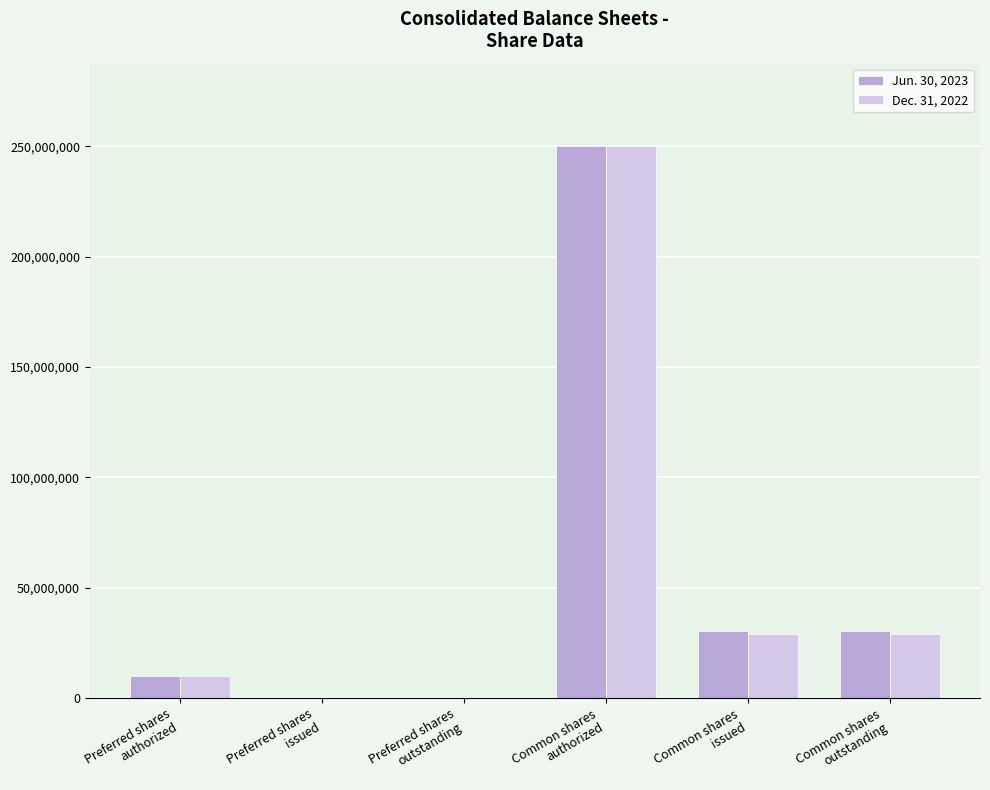

The Jun. 30, 2023 series shows 250000000 at Common shares
authorized. True or false?

True